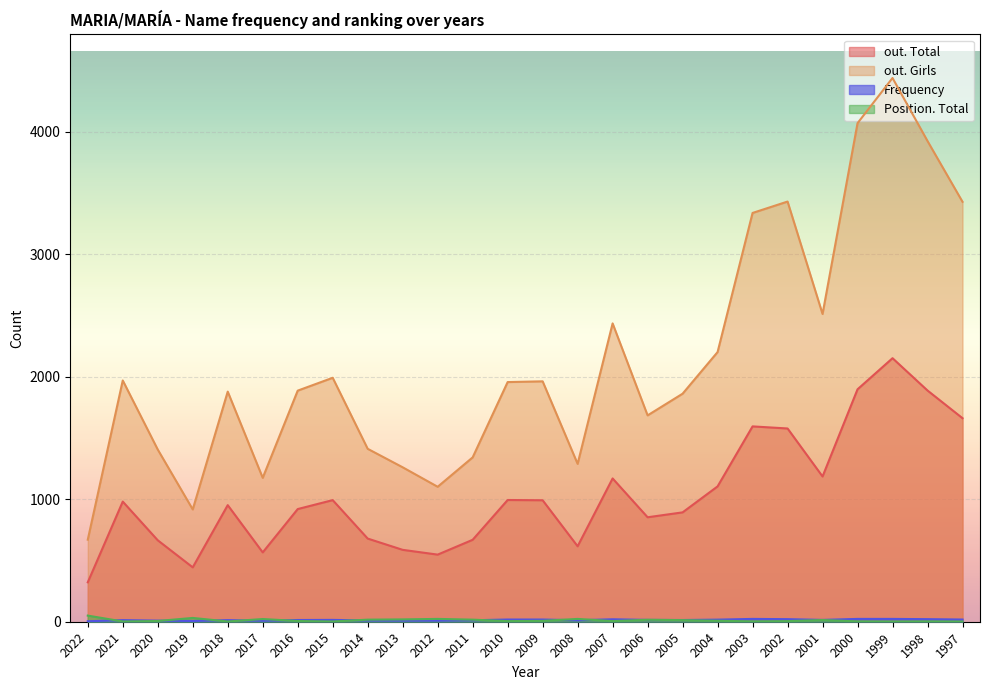

Where is the first local minimum for Position. Total?

2021